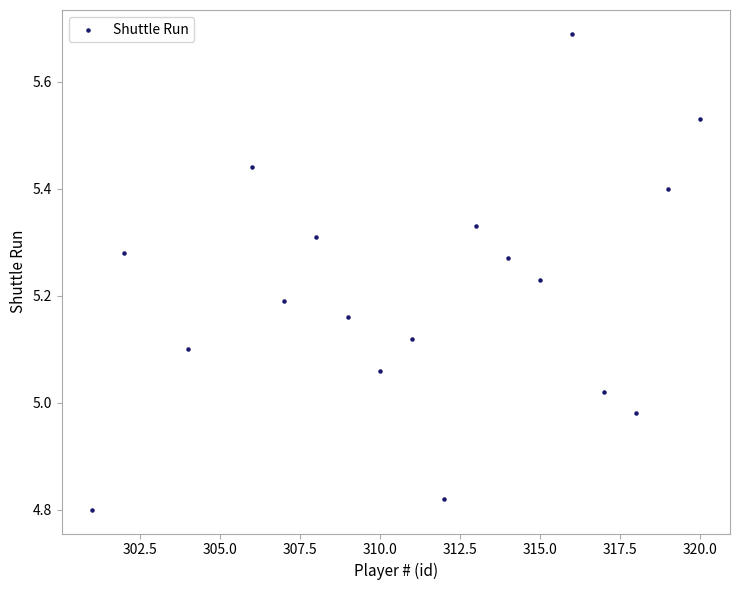

What is the range of X values (max minus min)?

19.0